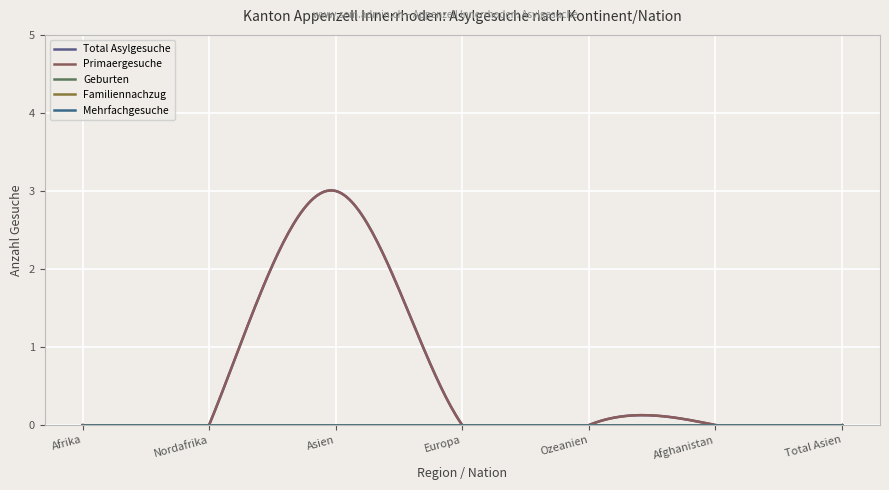

True or false: Total Asylgesuche and Primaergesuche cross at least once.

False